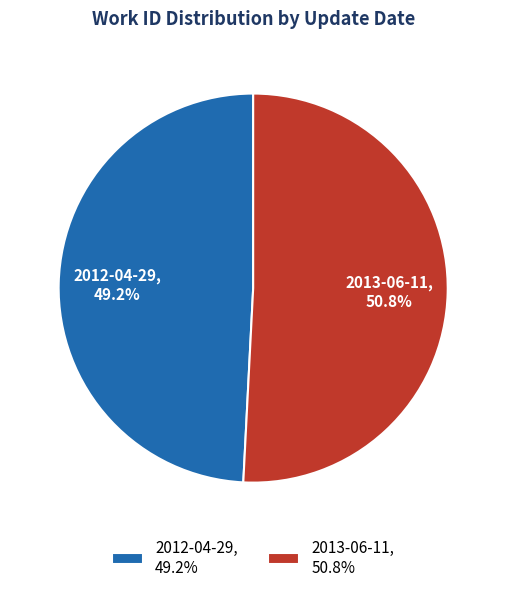

Which category has the smallest portion of the pie?

2012-04-29